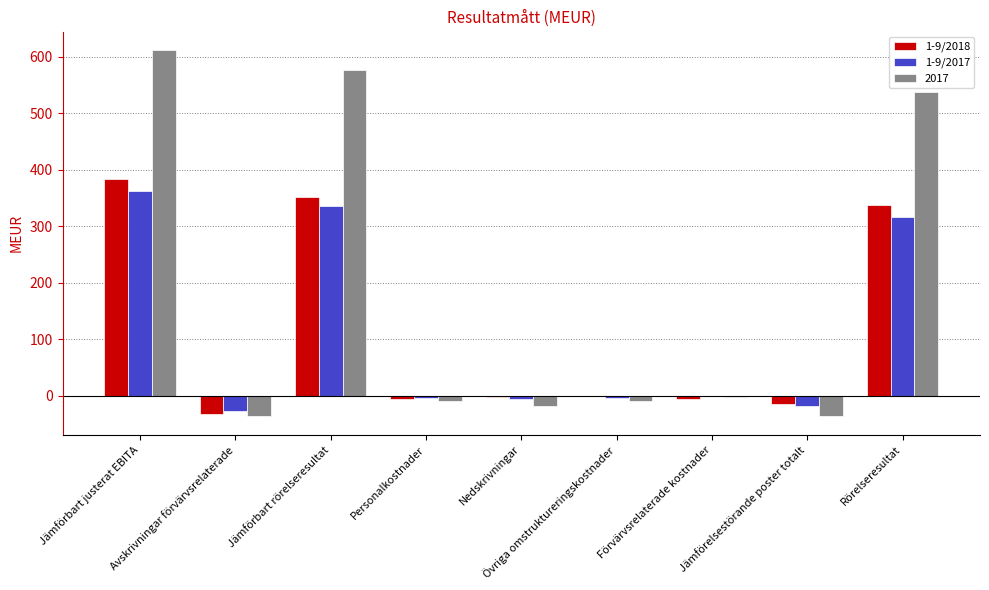

What is the greatest value displayed?

612